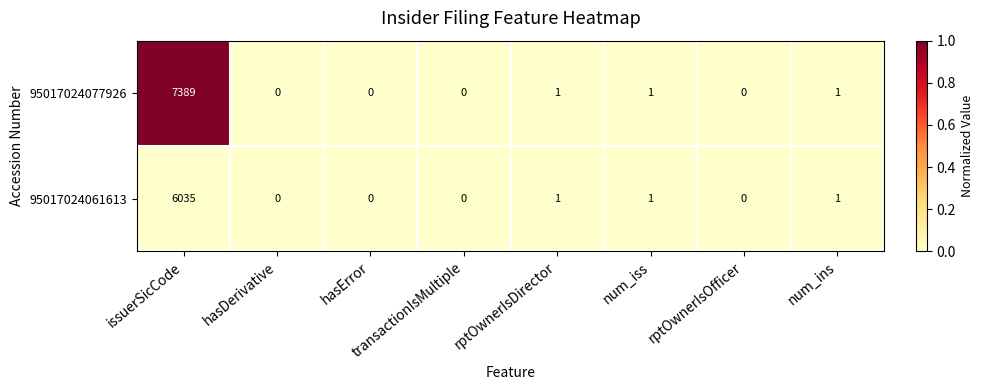

Which series has the widest spread of values?

95017024077926